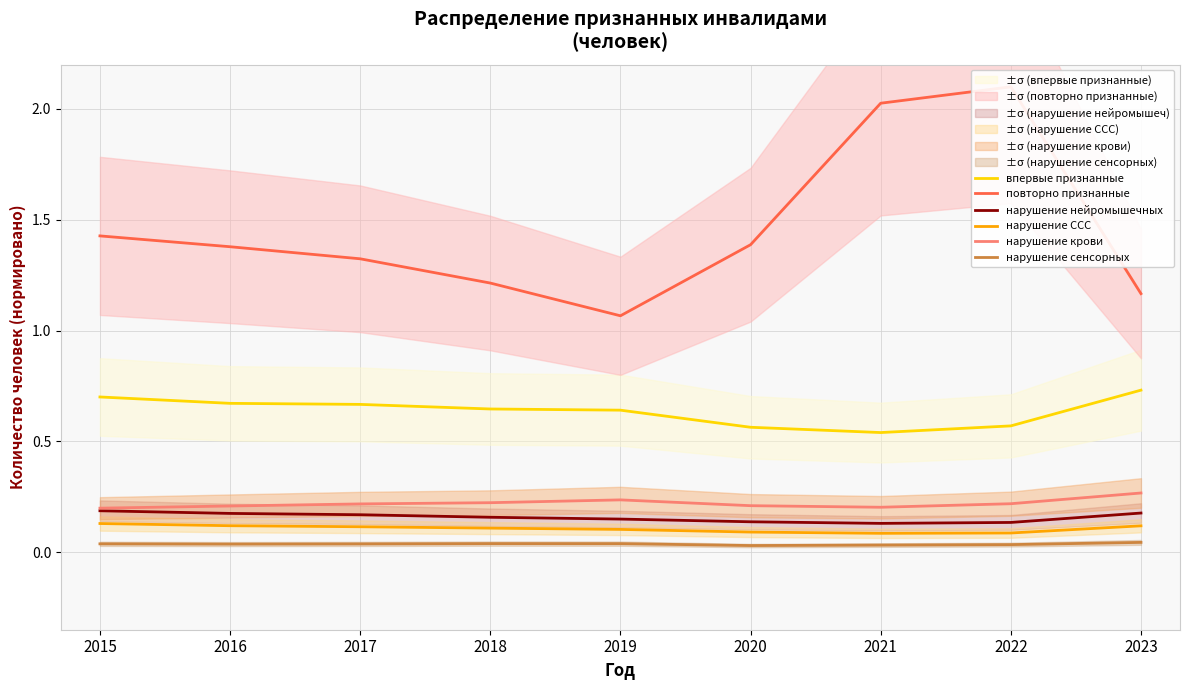

True or false: нарушение нейромышечных and нарушение крови intersect in this chart.

False